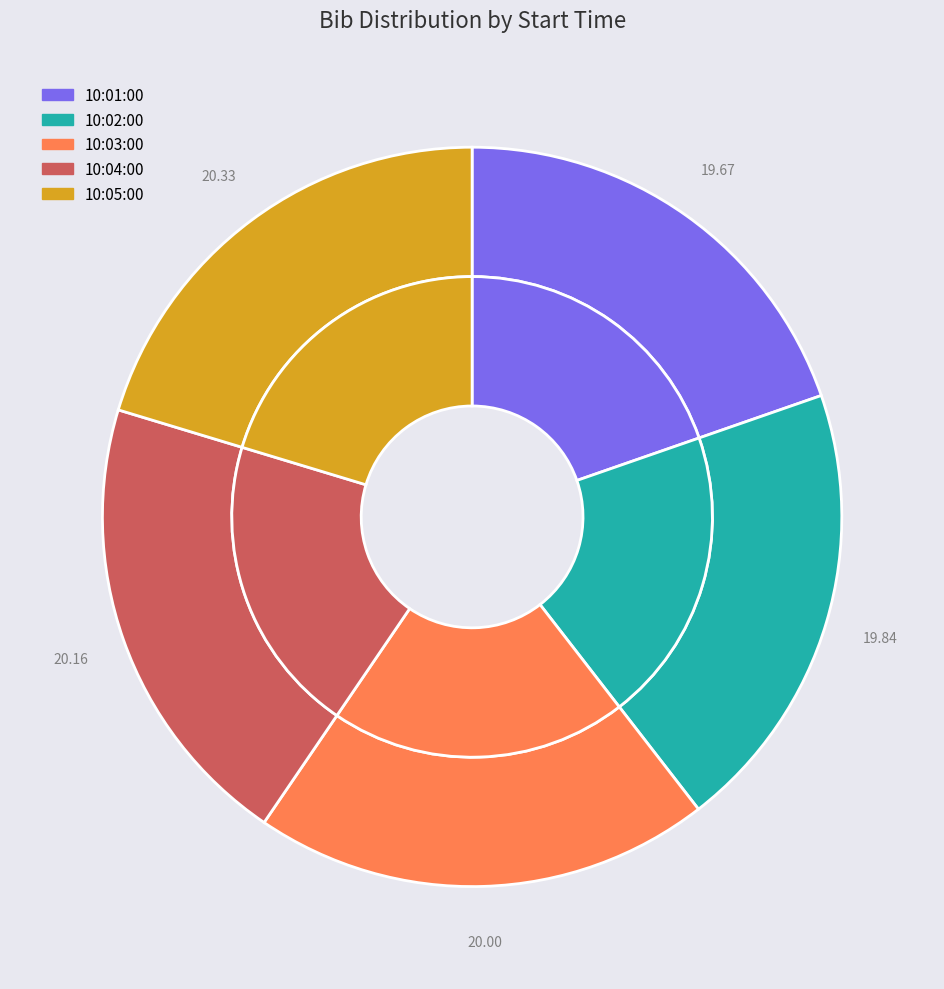

Approximately how many times larger is the value at 10:04:00 compared to 10:02:00?

1.0